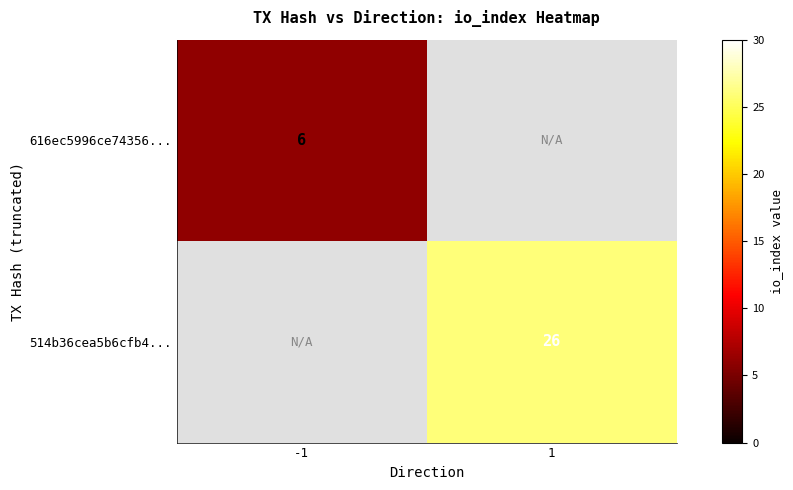

True or false: 514b36cea5b6cfb4... has a value of 36.8 at 1.

False